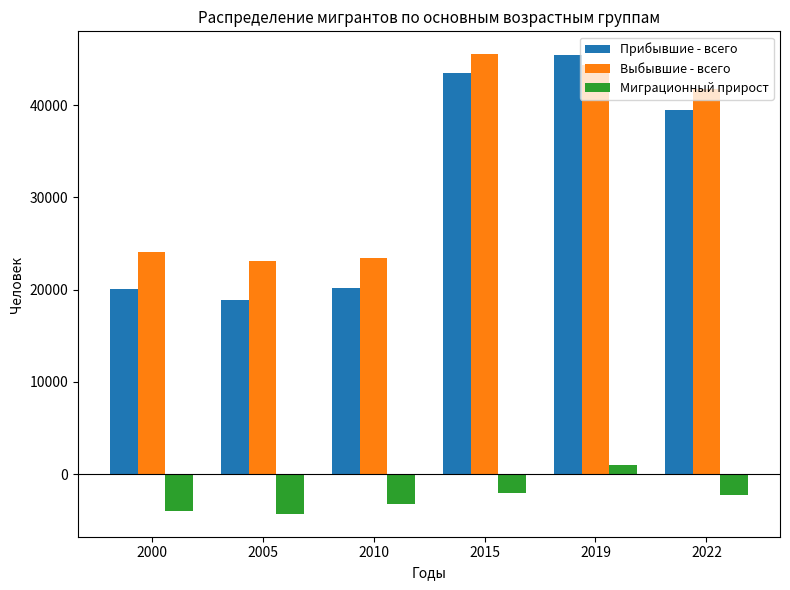

What is the smallest value displayed?

-4279